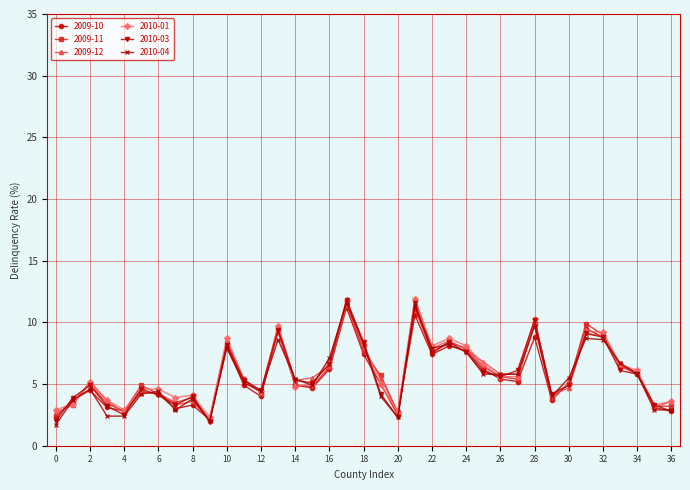

What is the difference between the maximum and minimum values in the 2009-10 series?

9.1